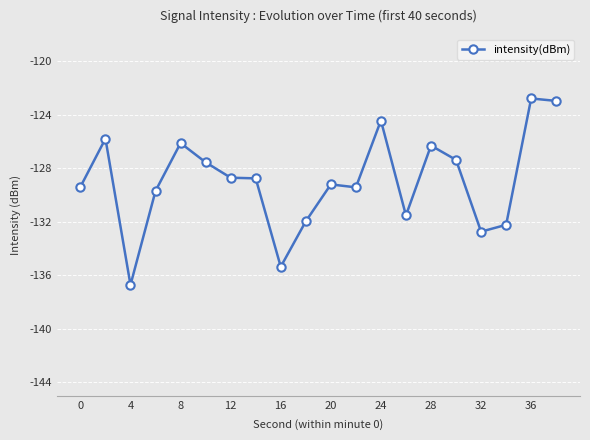

How many values are below -128?

12